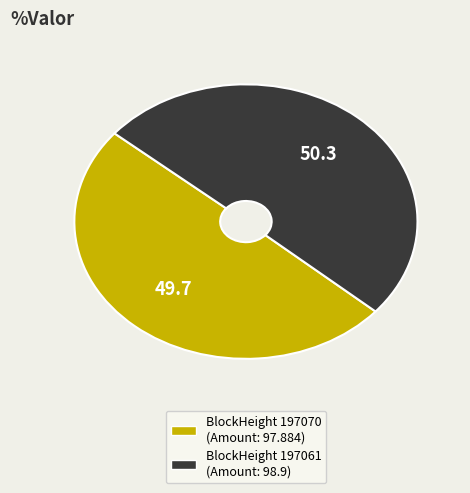

How many slices are in this pie chart?

2